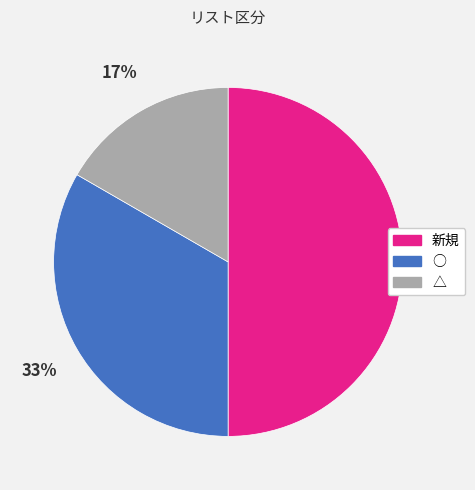

Count the number of slices in the pie.

3